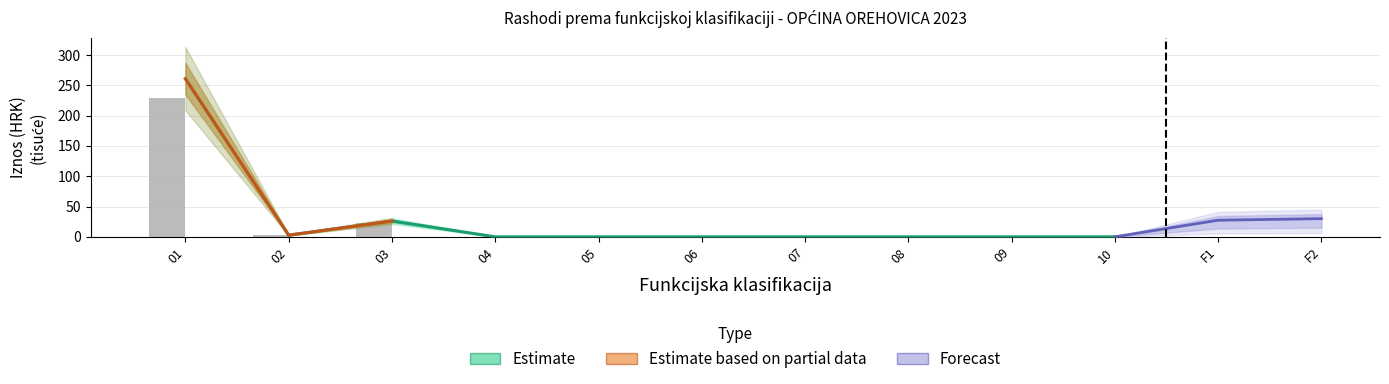

What is the highest value of the Tekuća godina series?

260.9